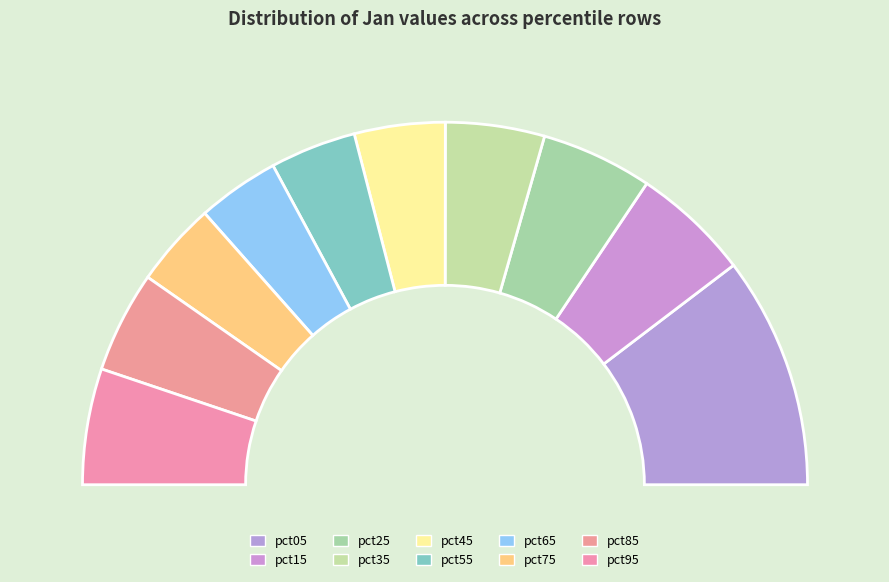

Rank the categories by value from lowest to highest.

pct65, pct75, pct55, pct45, pct35, pct85, pct25, pct95, pct15, pct05